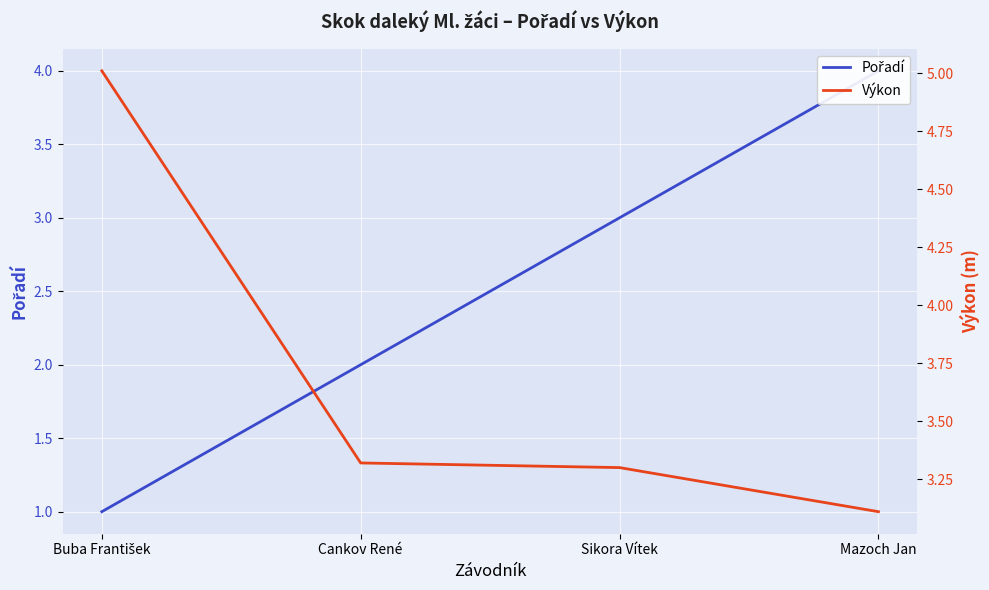

What is the value of the Výkon point at the 3rd from the left?

3.3